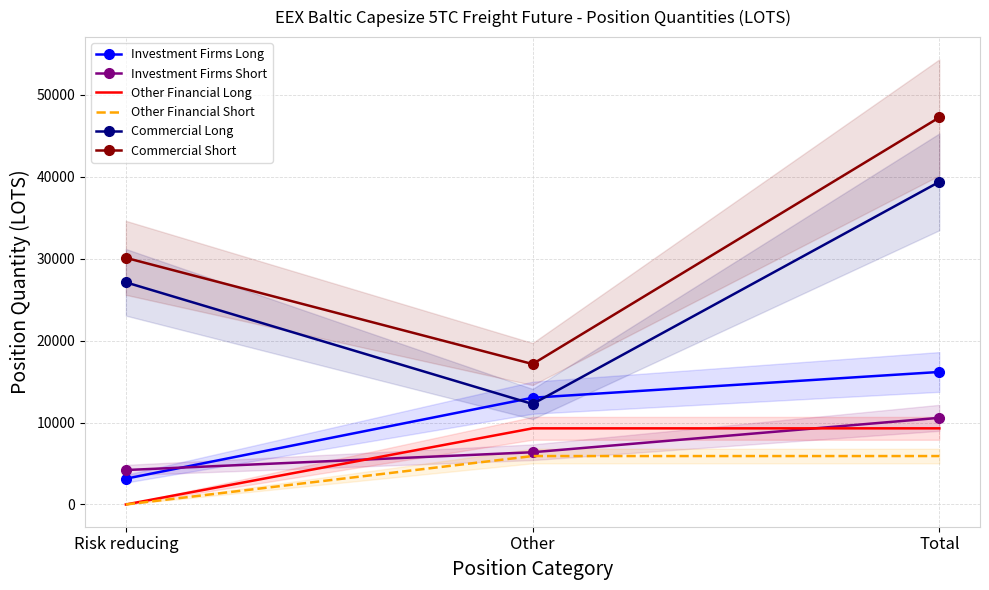

Rank the series by their maximum value, from lowest to highest.

Other Financial Short, Other Financial Long, Investment Firms Short, Investment Firms Long, Commercial Long, Commercial Short